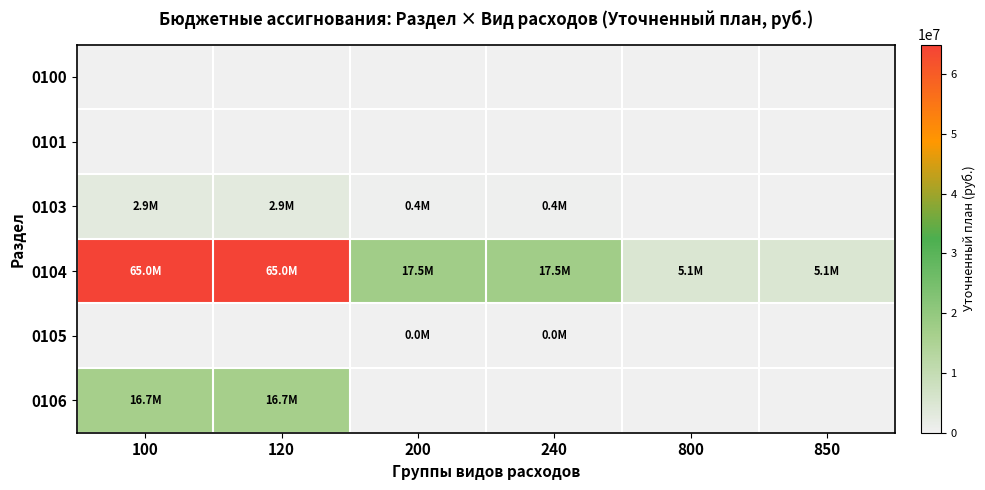

At 120, list the series in order from largest to smallest.

0104, 0106, 0103, 0100, 0101, 0105